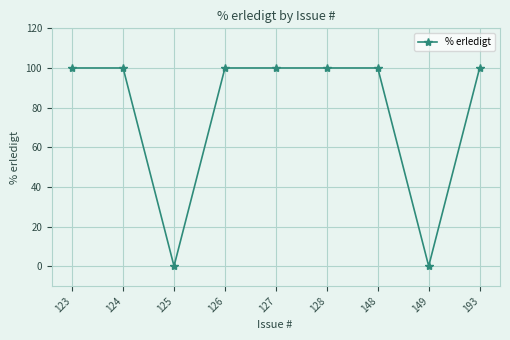

What is the difference between the values at 123 and 125?

100